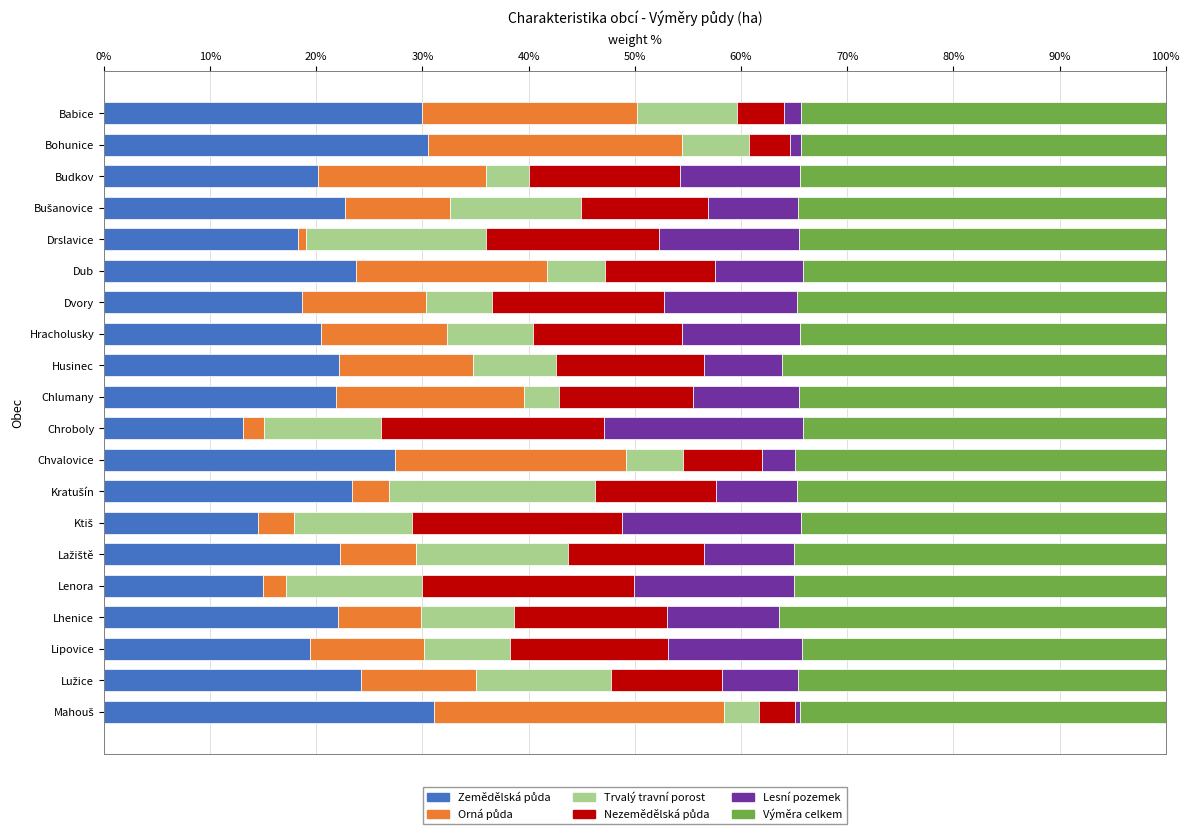

What is the total value across all series at Chlumany?

100.0